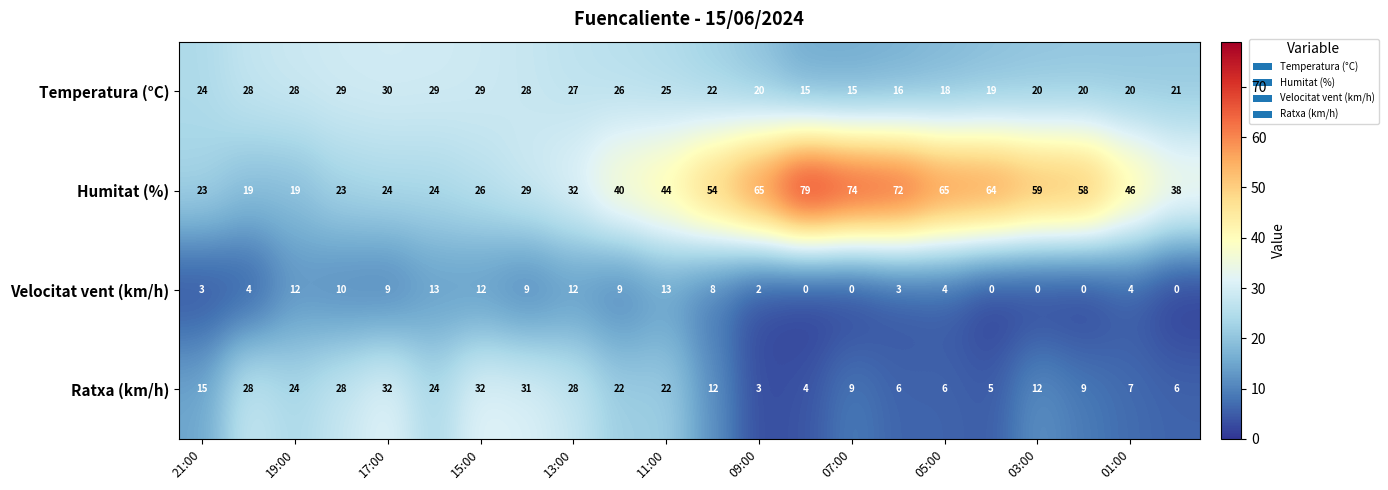

What is the lowest value of the Humitat (%) series?

19